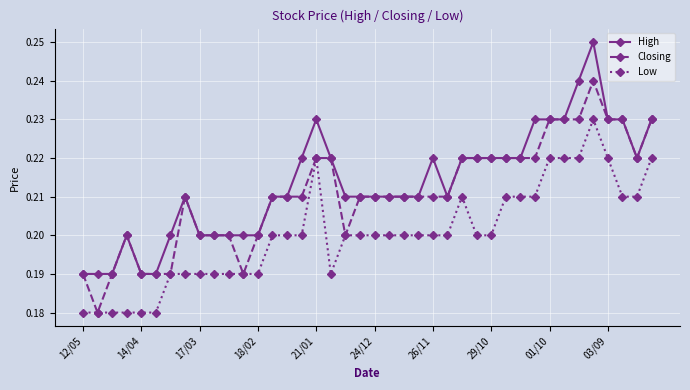

True or false: Low has more than 2 interior local peaks.

True